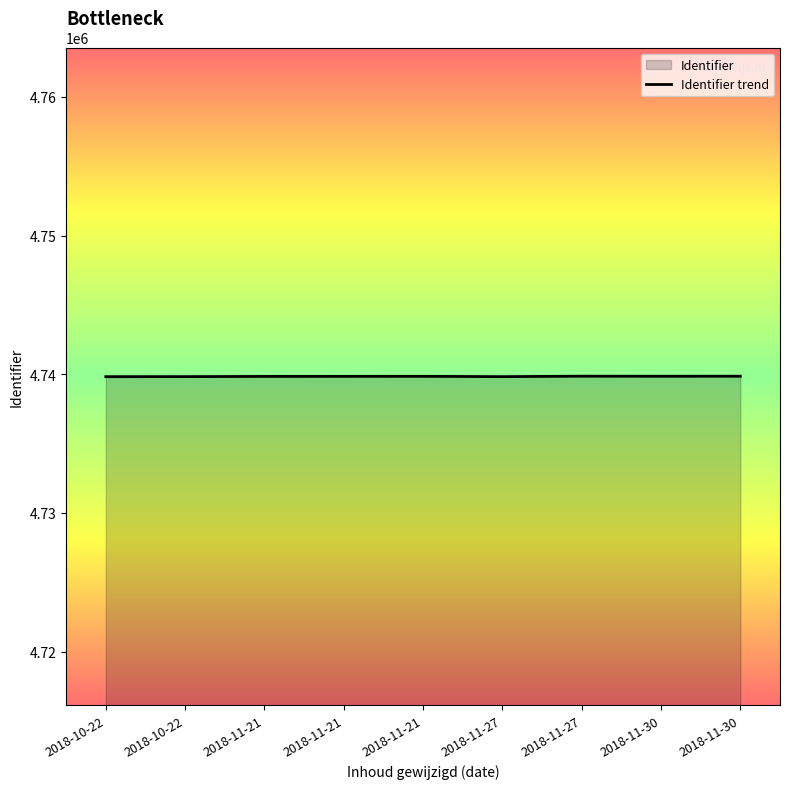

Where is the data nearest to the value 4739848?

2018-11-21